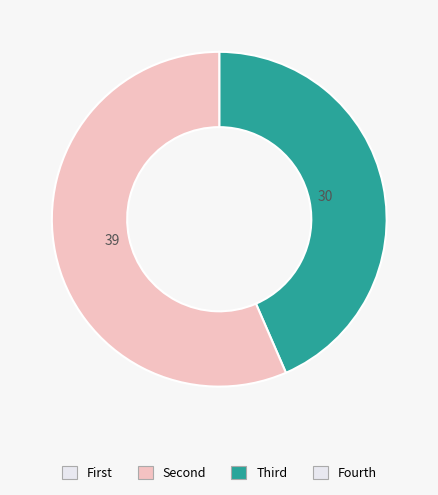

Is there any slice that represents more than half of the pie?

Yes